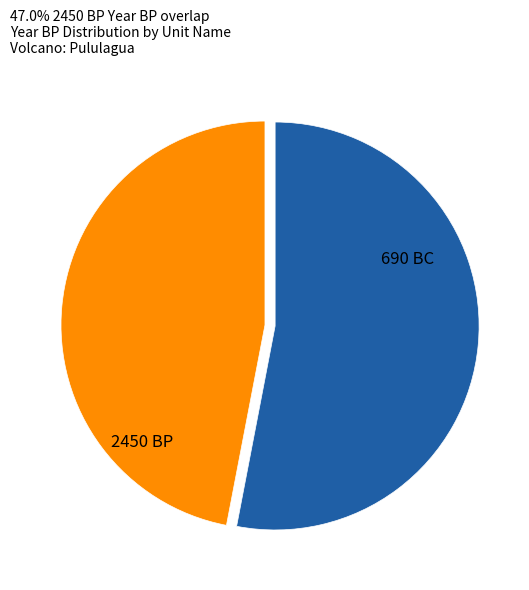

Is the sum of 690 BC and 2450 BP greater than half?

Yes